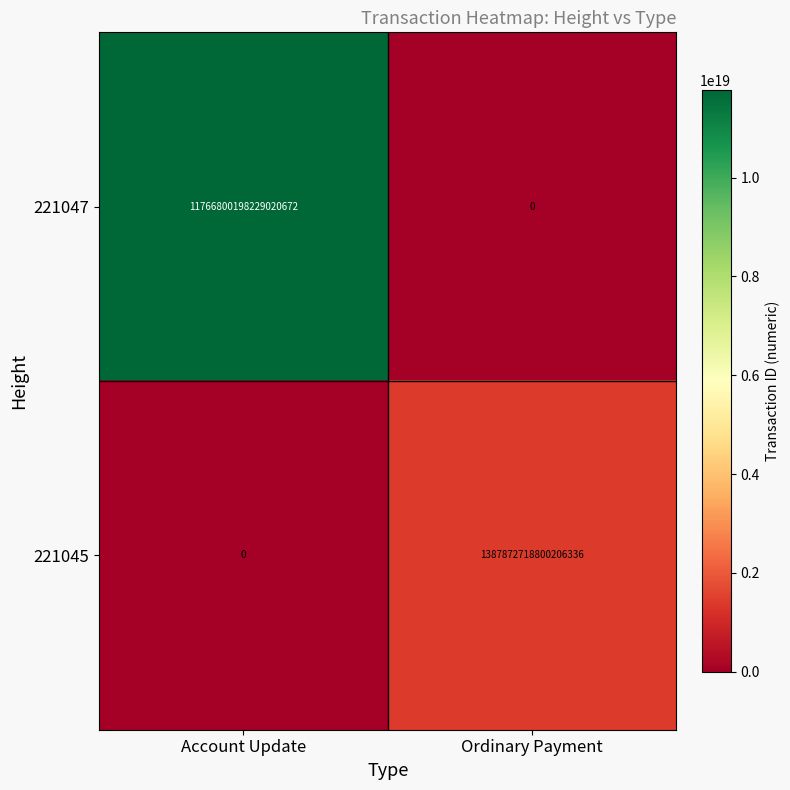

Which series has the largest total across all categories?

221047